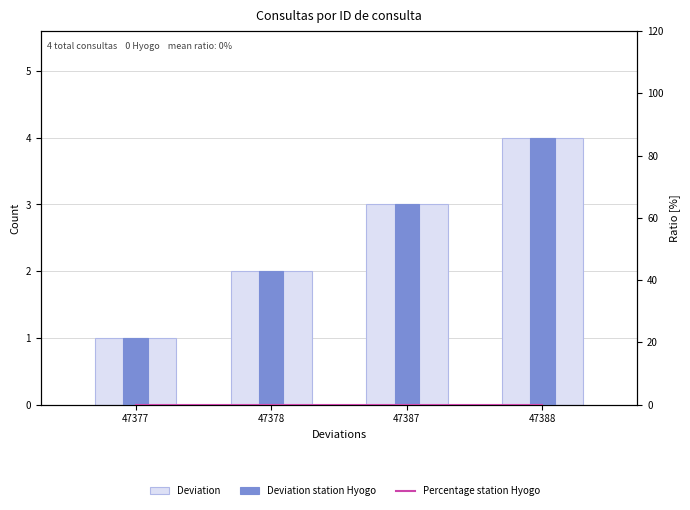

Which category has the highest value across all series?

47388